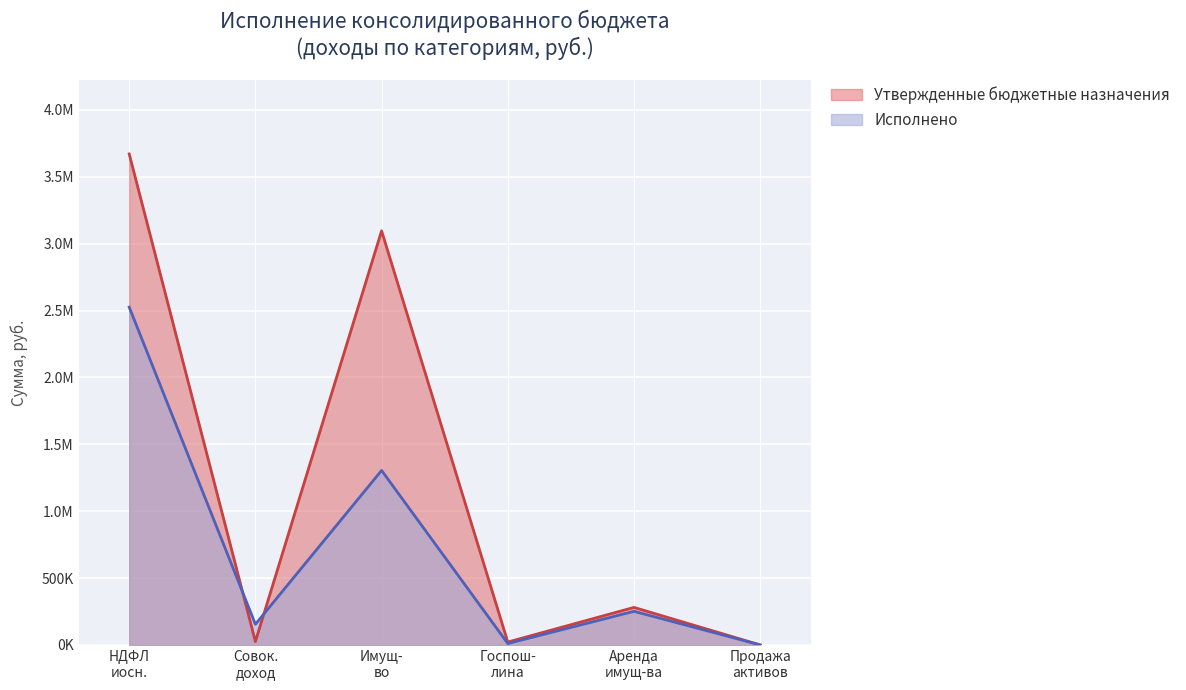

What are all the series names shown in the legend?

Утвержденные бюджетные назначения, Исполнено